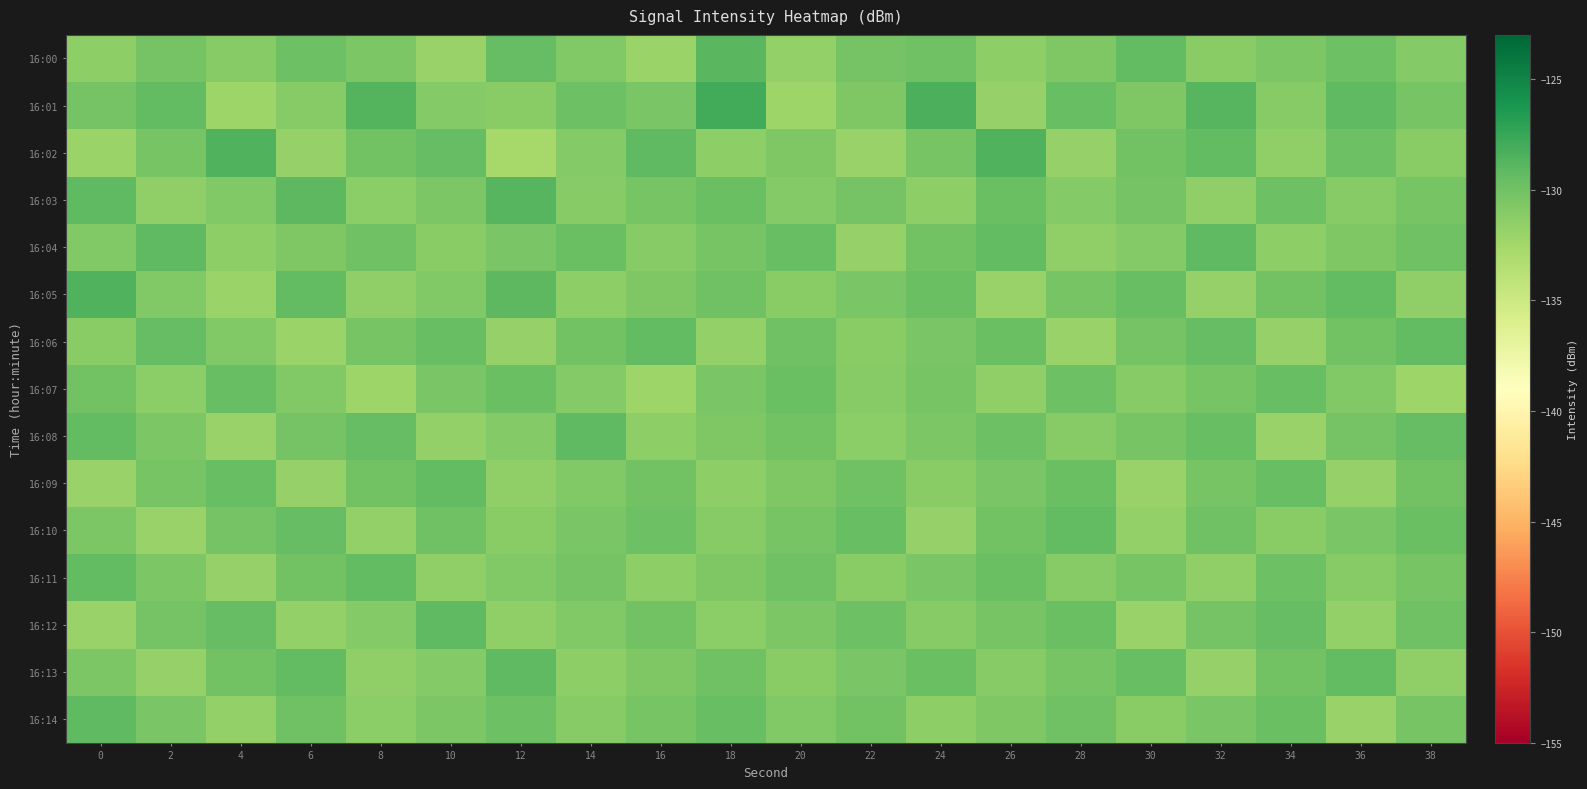

Reading left to right, what are all the values shown in this chart?

16:00: 0=-131.4	2=-130.2	4=-131.0	6=-129.8	8=-130.5	10=-131.9	12=-129.4	14=-130.8	16=-132.1	18=-128.9	20=-131.7	22=-130.2	24=-129.9	26=-131.4	28=-130.7	30=-129.3	32=-131.2	34=-130.6	36=-129.8	38=-131.0
16:01: 0=-130.2	2=-129.4	4=-132.2	6=-131.1	8=-128.7	10=-131.0	12=-131.1	14=-129.8	16=-130.5	18=-127.9	20=-132.1	22=-130.7	24=-128.4	26=-131.8	28=-129.5	30=-130.7	32=-128.9	34=-131.0	36=-129.2	38=-130.4
16:02: 0=-132.1	2=-130.3	4=-128.6	6=-131.9	8=-130.1	10=-129.4	12=-132.7	14=-130.9	16=-129.2	18=-131.5	20=-130.7	22=-132.0	24=-130.3	26=-128.5	28=-131.8	30=-130.1	32=-129.3	34=-131.6	36=-129.9	38=-131.1
16:03: 0=-129.2	2=-131.5	4=-130.8	6=-129.0	8=-131.3	10=-130.6	12=-128.8	14=-131.1	16=-130.4	18=-129.6	20=-130.9	22=-130.2	24=-131.4	26=-129.7	28=-131.0	30=-130.2	32=-131.5	34=-129.8	36=-131.0	38=-130.3
16:04: 0=-130.9	2=-129.1	4=-131.4	6=-130.7	8=-129.9	10=-131.2	12=-130.5	14=-129.7	16=-131.0	18=-130.3	20=-129.5	22=-131.8	24=-130.1	26=-129.3	28=-131.6	30=-130.9	32=-129.1	34=-131.4	36=-130.7	38=-129.9
16:05: 0=-128.5	2=-130.8	4=-132.0	6=-129.3	8=-131.6	10=-130.8	12=-129.1	14=-131.4	16=-130.7	18=-129.9	20=-131.2	22=-130.5	24=-129.7	26=-132.0	28=-130.3	30=-129.5	32=-131.8	34=-130.1	36=-129.3	38=-131.6
16:06: 0=-131.2	2=-129.5	4=-130.8	6=-132.0	8=-130.3	10=-129.6	12=-131.8	14=-130.1	16=-129.4	18=-131.6	20=-129.9	22=-131.2	24=-130.4	26=-129.7	28=-132.0	30=-130.2	32=-129.5	34=-131.8	36=-130.0	38=-129.3
16:07: 0=-130.1	2=-131.3	4=-129.6	6=-130.9	8=-132.1	10=-130.4	12=-129.7	14=-130.9	16=-132.2	18=-130.5	20=-129.7	22=-131.0	24=-130.3	26=-131.5	28=-129.8	30=-131.1	32=-130.3	34=-129.6	36=-130.9	38=-132.1
16:08: 0=-129.3	2=-130.6	4=-131.9	6=-130.1	8=-129.4	10=-131.7	12=-130.9	14=-129.2	16=-131.5	18=-130.7	20=-130.0	22=-131.3	24=-130.5	26=-129.8	28=-131.1	30=-130.3	32=-129.6	34=-131.9	36=-130.2	38=-129.4
16:09: 0=-132.0	2=-130.3	4=-129.5	6=-131.8	8=-130.1	10=-129.3	12=-131.6	14=-130.9	16=-130.1	18=-131.4	20=-130.7	22=-129.9	24=-131.2	26=-130.5	28=-129.7	30=-132.0	32=-130.3	34=-129.5	36=-131.8	38=-130.1
16:10: 0=-130.6	2=-131.9	4=-130.2	6=-129.4	8=-131.7	10=-130.0	12=-131.2	14=-130.5	16=-129.8	18=-131.0	20=-130.3	22=-129.6	24=-131.8	26=-130.1	28=-129.4	30=-131.6	32=-129.9	34=-131.2	36=-130.4	38=-129.7
16:11: 0=-129.3	2=-130.5	4=-131.8	6=-130.1	8=-129.3	10=-131.6	12=-130.9	14=-130.1	16=-131.4	18=-130.7	20=-129.9	22=-131.2	24=-130.5	26=-129.7	28=-131.0	30=-130.3	32=-131.5	34=-129.8	36=-131.1	38=-130.3
16:12: 0=-131.9	2=-130.2	4=-129.4	6=-131.7	8=-131.0	10=-129.2	12=-131.5	14=-130.8	16=-130.0	18=-131.3	20=-130.6	22=-129.8	24=-131.1	26=-130.4	28=-129.6	30=-131.9	32=-130.2	34=-129.4	36=-131.7	38=-130.0
16:13: 0=-130.5	2=-131.8	4=-130.1	6=-129.3	8=-131.6	10=-130.9	12=-129.1	14=-131.4	16=-130.7	18=-129.9	20=-131.2	22=-130.5	24=-129.7	26=-131.0	28=-130.3	30=-129.5	32=-131.8	34=-130.1	36=-129.3	38=-131.6
16:14: 0=-129.2	2=-130.5	4=-131.7	6=-130.0	8=-131.3	10=-130.5	12=-129.8	14=-131.1	16=-130.3	18=-129.6	20=-130.9	22=-130.1	24=-131.4	26=-130.7	28=-129.9	30=-131.2	32=-130.5	34=-129.7	36=-132.0	38=-130.3